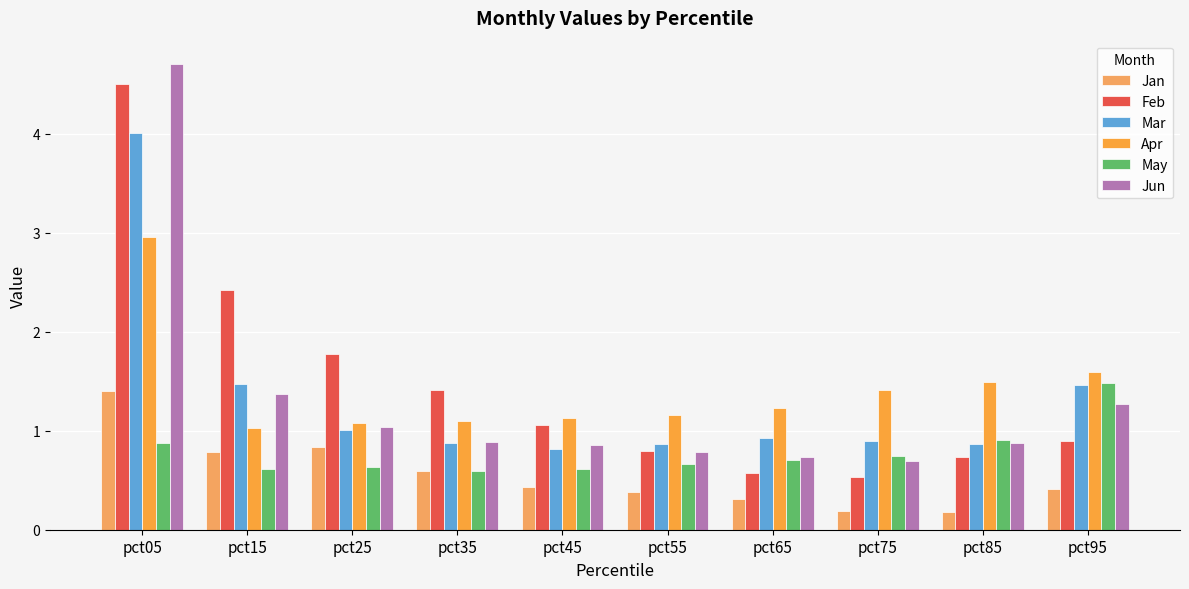

What is the total value across all series at pct15?

7.7